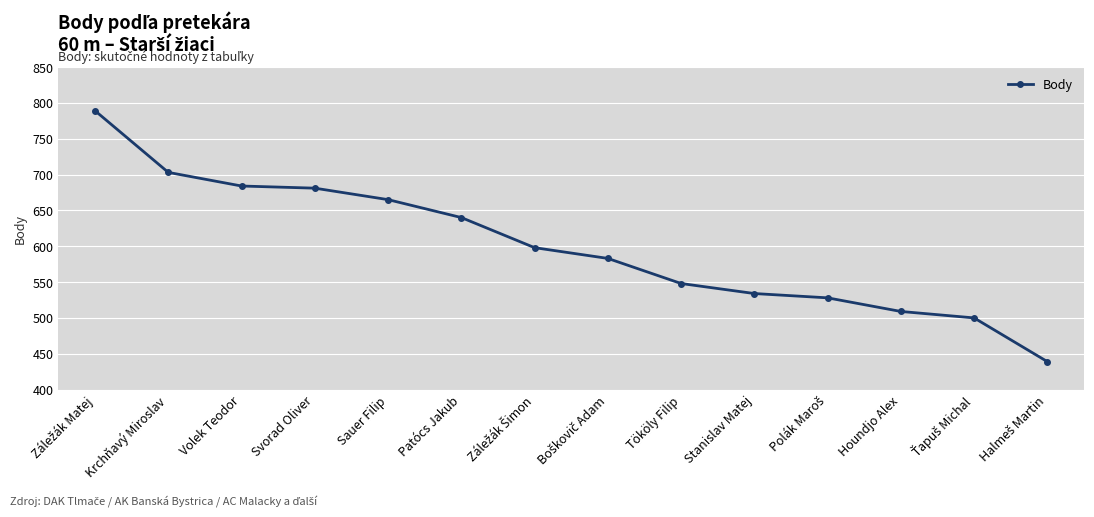

Is it true that the value at Houndjo Alex is 509?

True